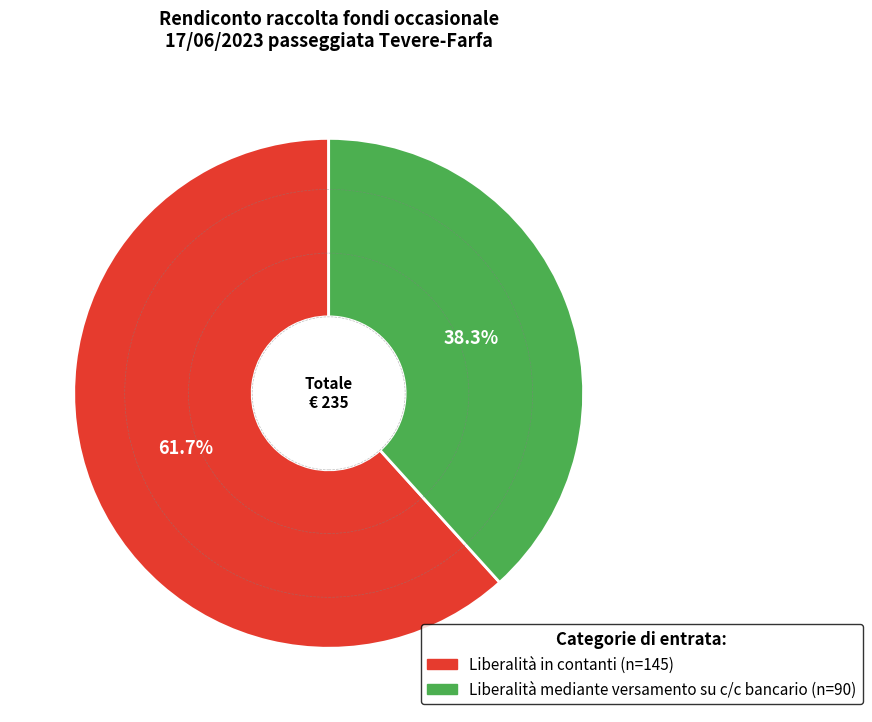

How much of the chart is everything except Liberalità in contanti?

38.3%